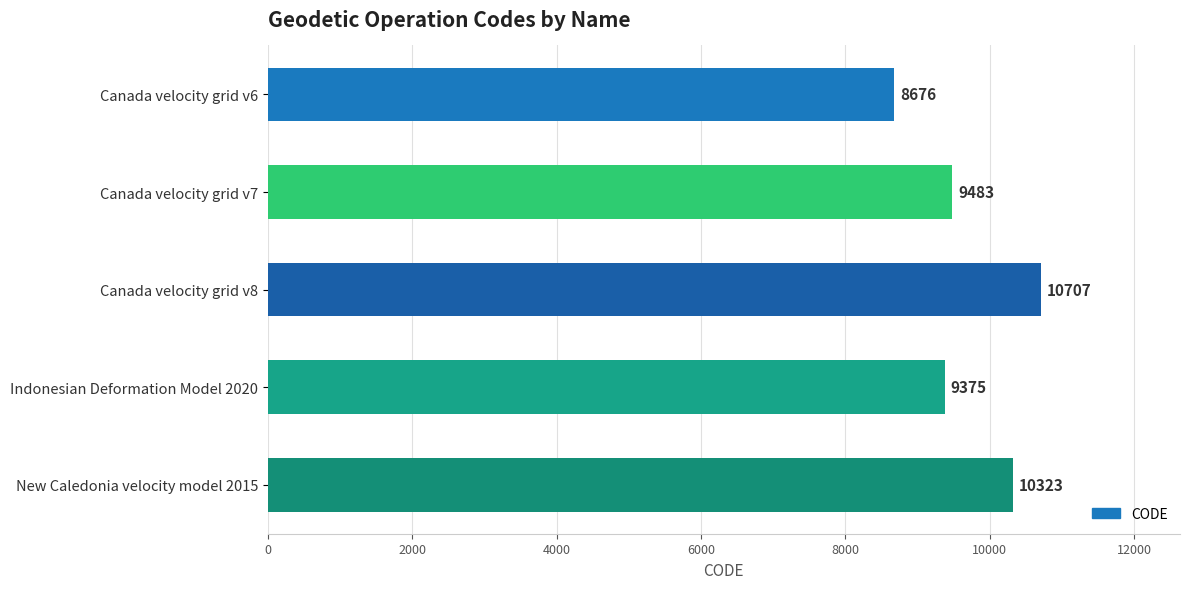

Reading top to bottom, extract all data points from this chart.

8676	9483	10707	9375	10323